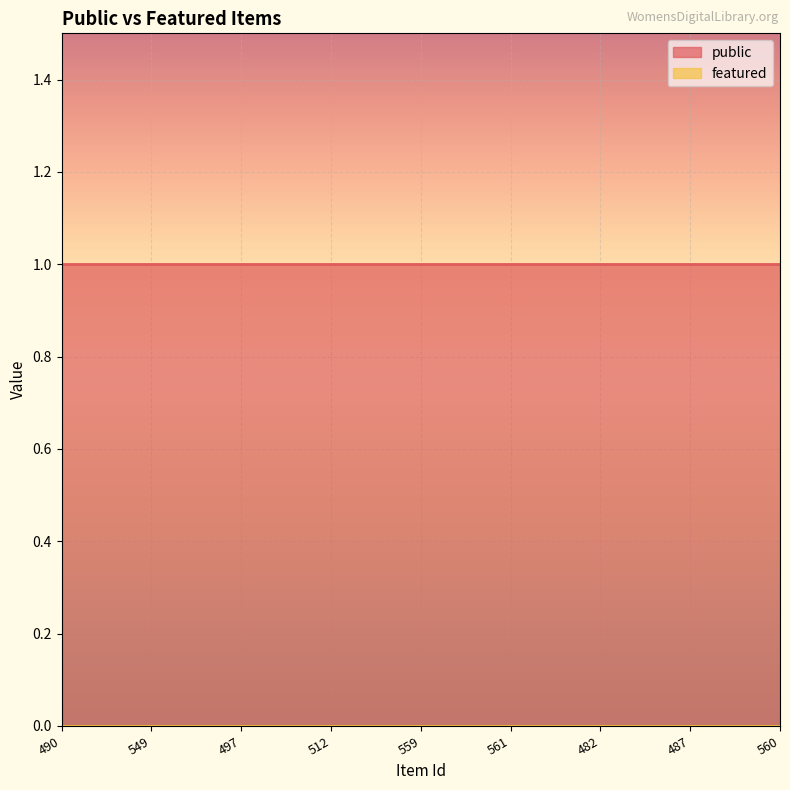

Rank the series by their maximum value, from highest to lowest.

public, featured